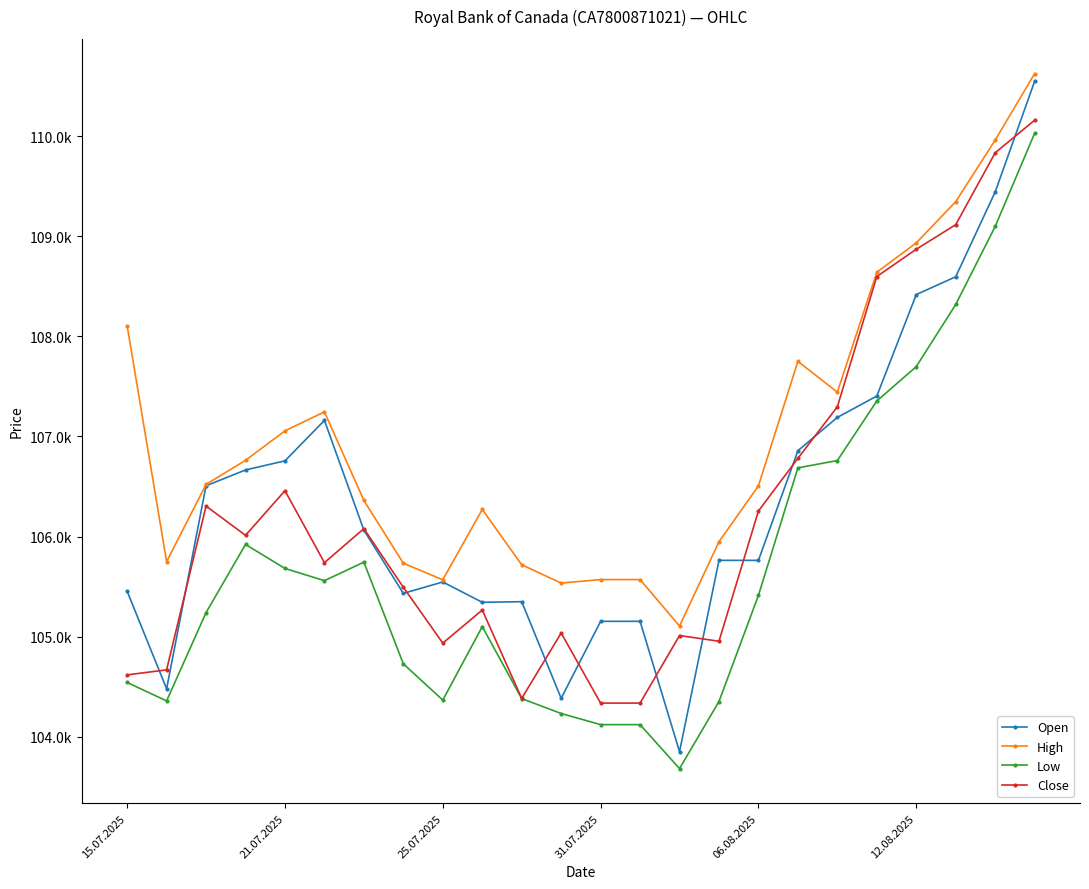

Reading left to right, extract all data points from this chart.

Open: 105453	104479	106507	106665	106756	107160	106064	105432	105546	105343	105349	104384	105153	105153	103851	105762	105762	106857	107190	107403	108417	108595	109442	110547
High: 108105	105749	106521	106761	107056	107245	106360	105733	105568	106270	105718	105535	105570	105570	105106	105948	106506	107750	107442	108640	108933	109345	109960	110624
Low: 104542	104358	105240	105921	105681	105559	105744	104728	104366	105100	104381	104232	104121	104121	103682	104352	105412	106686	106759	107354	107697	108318	109097	110028
Close: 104618	104668	106304	106012	106458	105739	106079	105493	104935	105266	104383	105036	104336	104336	105011	104954	106255	106781	107296	108597	108870	109115	109833	110159